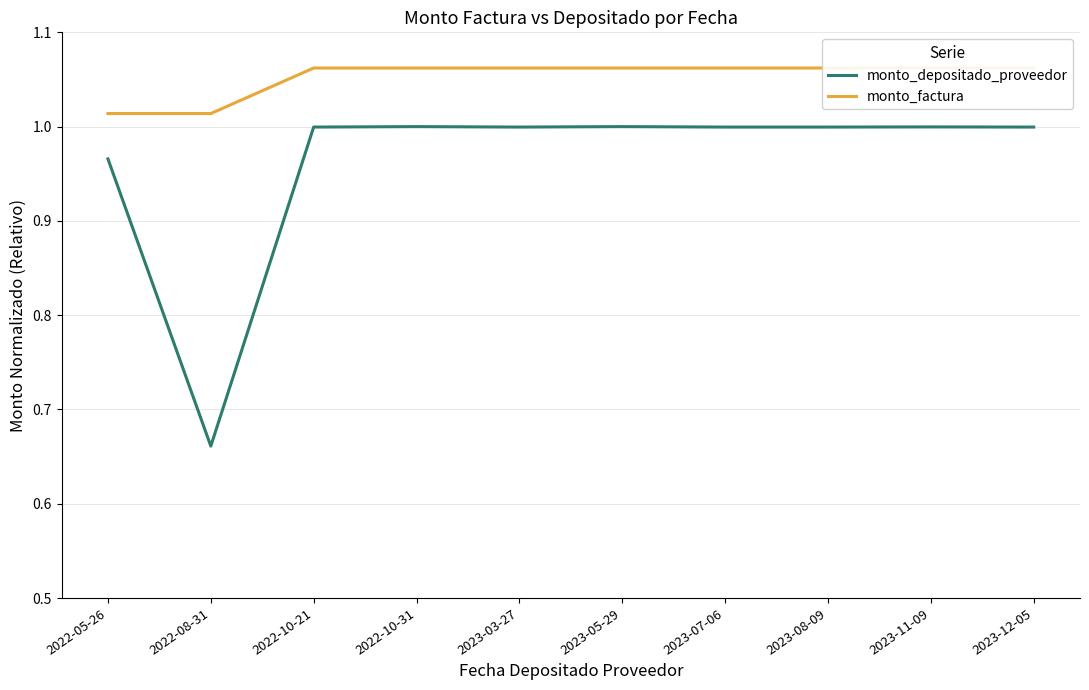

In monto_depositado_proveedor, how many points are higher than both neighbors (excluding endpoints)?

3